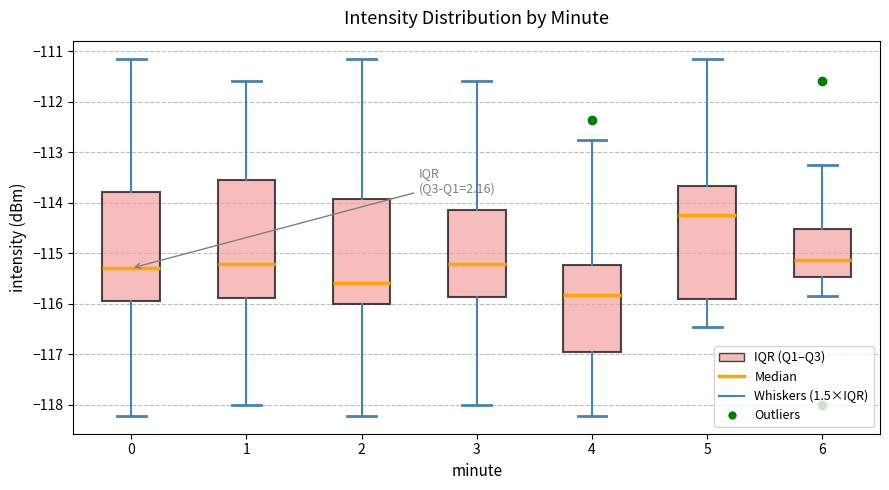

Reading left to right, read every box against the y-axis: the position of its median line, the range the box covers, and the ends of its whiskers. The values are not printed on the chart, so give them approximately, as read against the axis.

0: median -115.3, box -116.0 to -113.8, whiskers -118.2 to -111.1
1: median -115.2, box -115.9 to -113.5, whiskers -118.0 to -111.6
2: median -115.6, box -116.0 to -113.9, whiskers -118.2 to -111.1
3: median -115.2, box -115.9 to -114.1, whiskers -118.0 to -111.6
4: median -115.8, box -117.0 to -115.2, whiskers -118.2 to -112.8
5: median -114.2, box -115.9 to -113.7, whiskers -116.4 to -111.1
6: median -115.1, box -115.5 to -114.5, whiskers -115.8 to -113.2